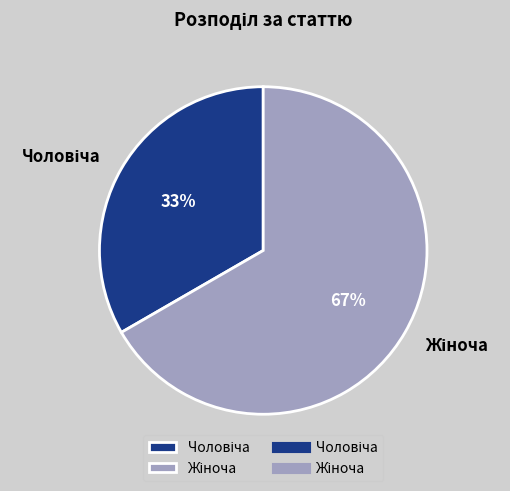

Is there any slice that represents more than half of the pie?

Yes